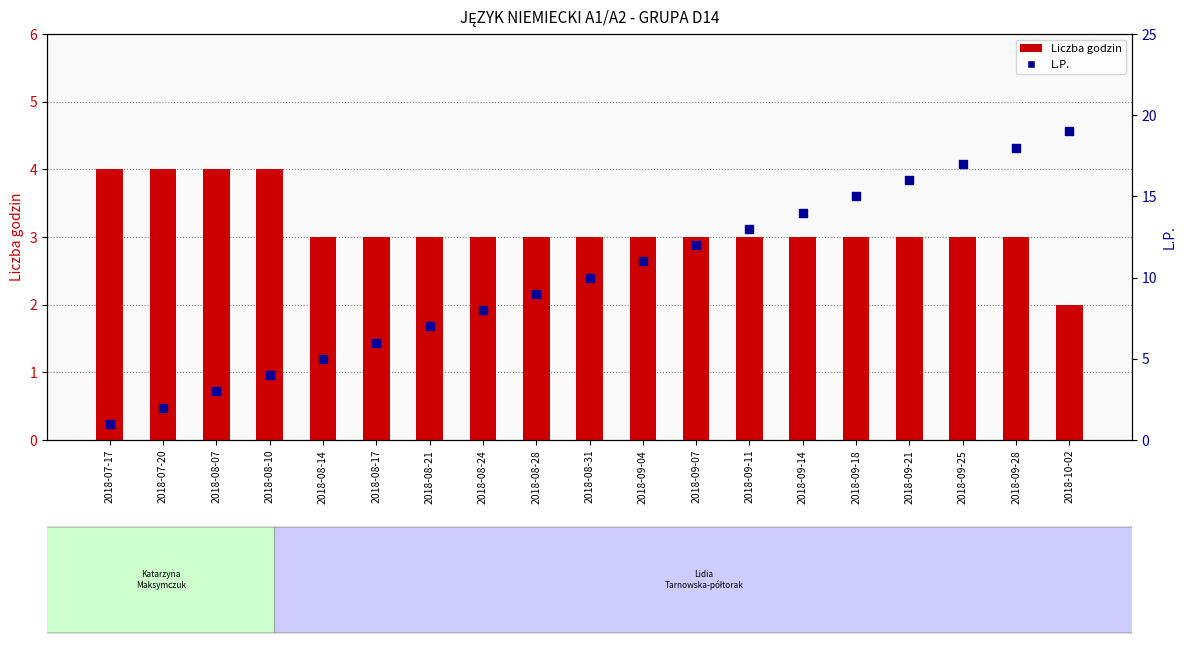

Which series reaches the minimum Y coordinate?

L.P.